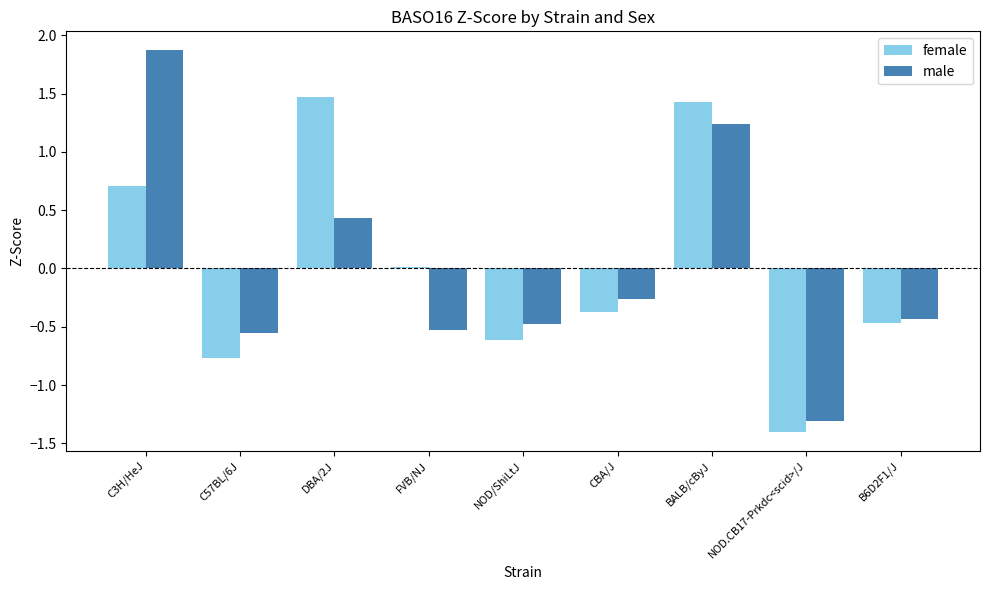

Read the male value at NOD.CB17-Prkdc<scid>/J.

-1.3